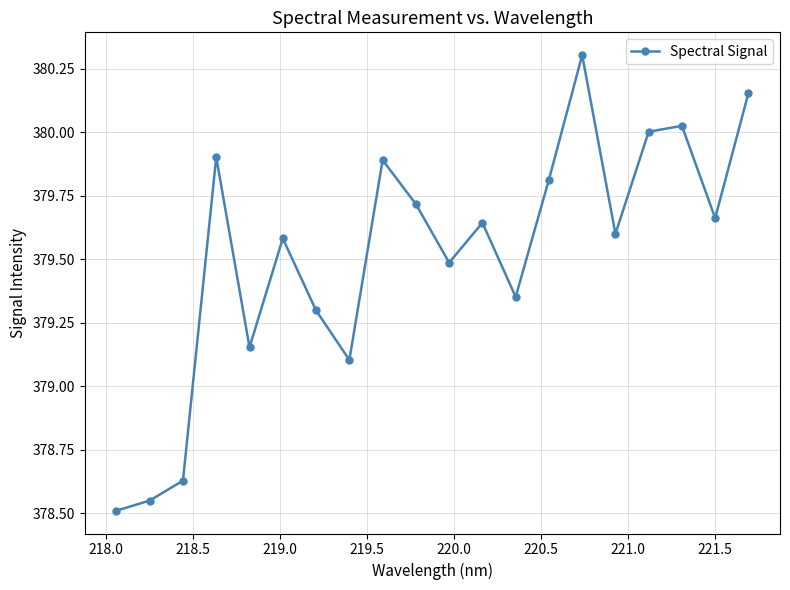

What is the value of the 15th point from the left?

380.3